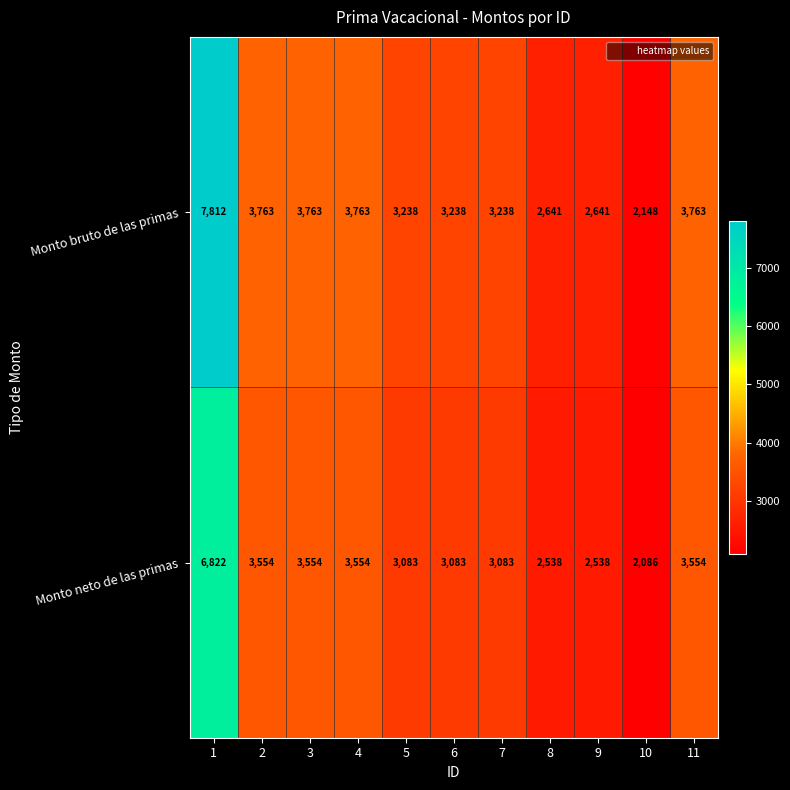

How many data points in Monto neto de las primas are less than 3083?

3